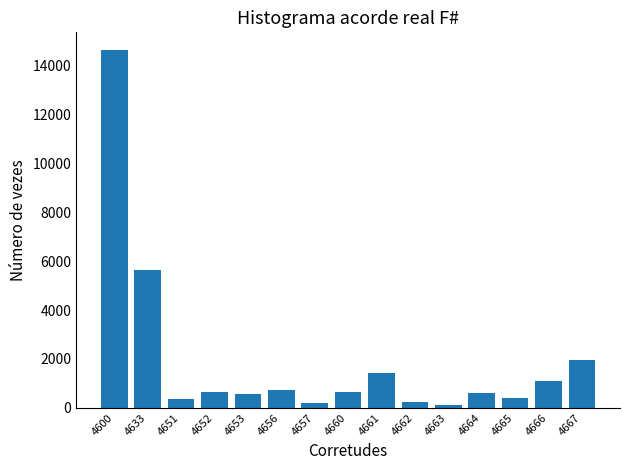

What is the change in value from 4633 to 4666?

-4569